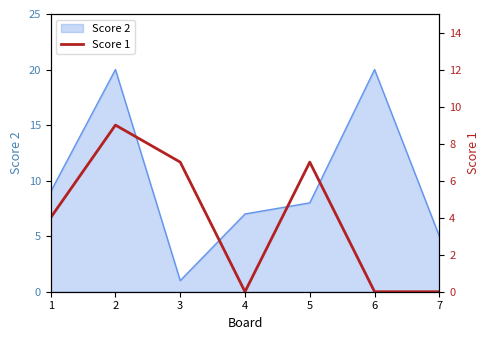

Where is the first local maximum?

2